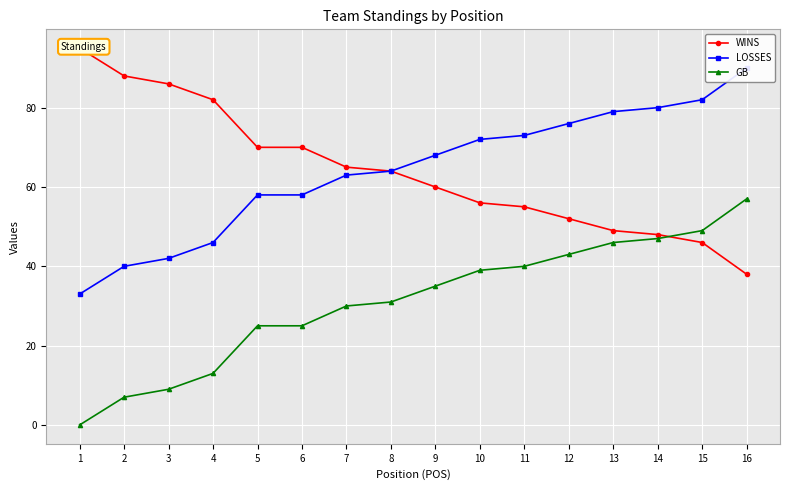

True or false: GB has more than 0 interior local peaks.

False